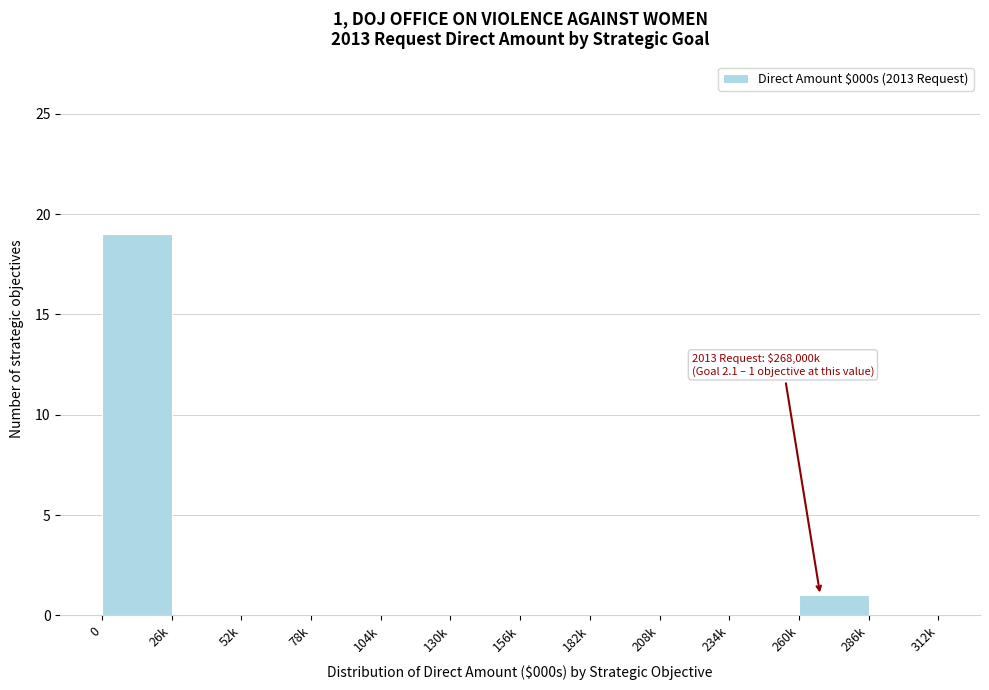

Reading left to right, transcribe all the data shown in this chart.

0=19	26k=0	52k=0	78k=0	104k=0	130k=0	156k=0	182k=0	208k=0	234k=0	260k=1	286k=0